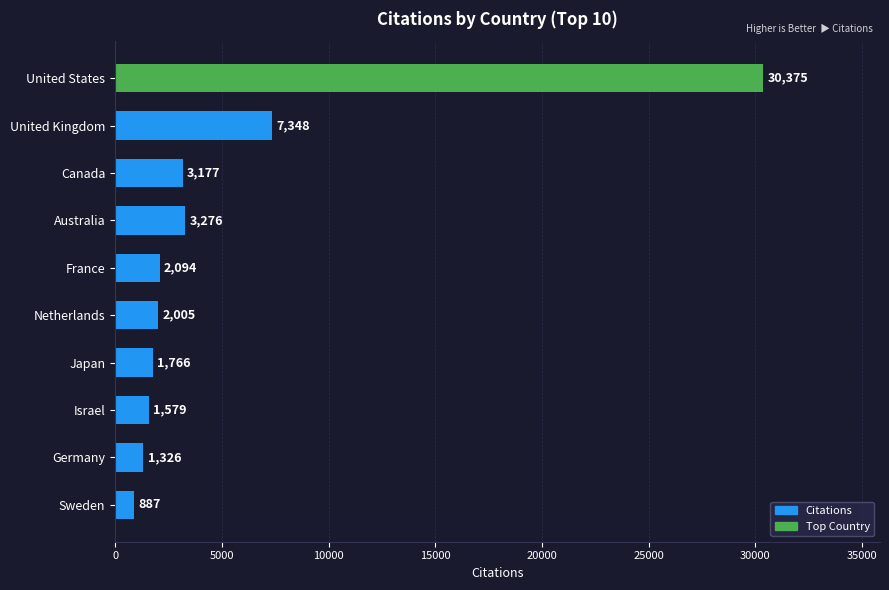

Reading top to bottom, list all the values displayed in this chart.

30375	7348	3177	3276	2094	2005	1766	1579	1326	887